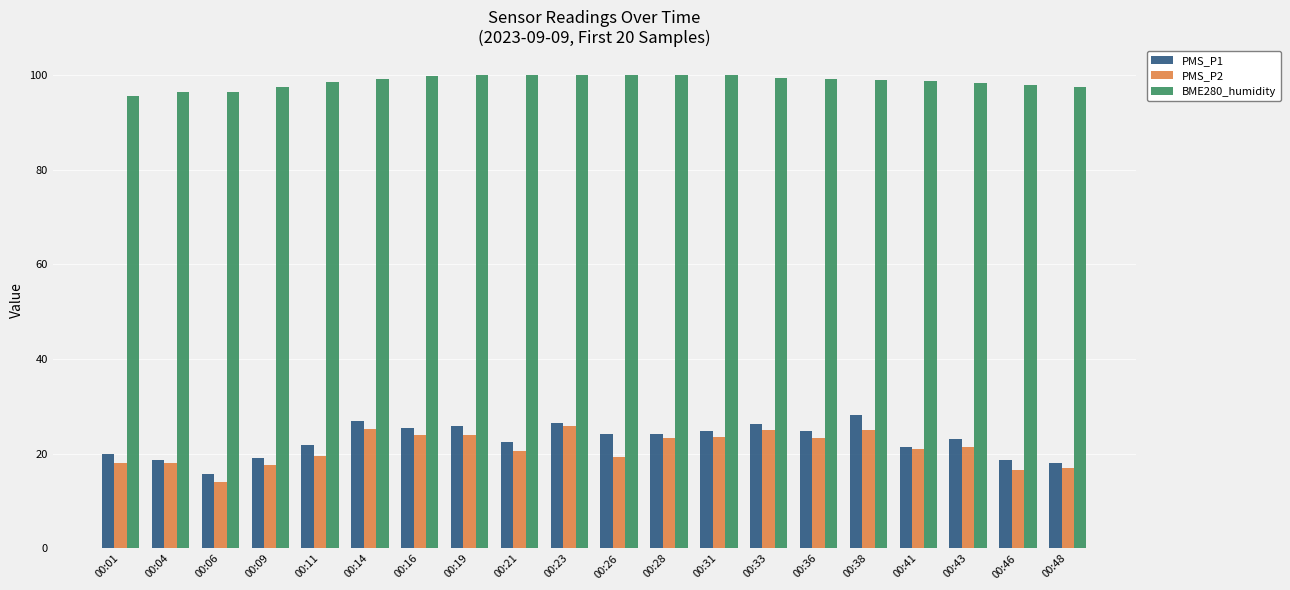

What is the spread (max minus min) of values at 00:31?

76.5